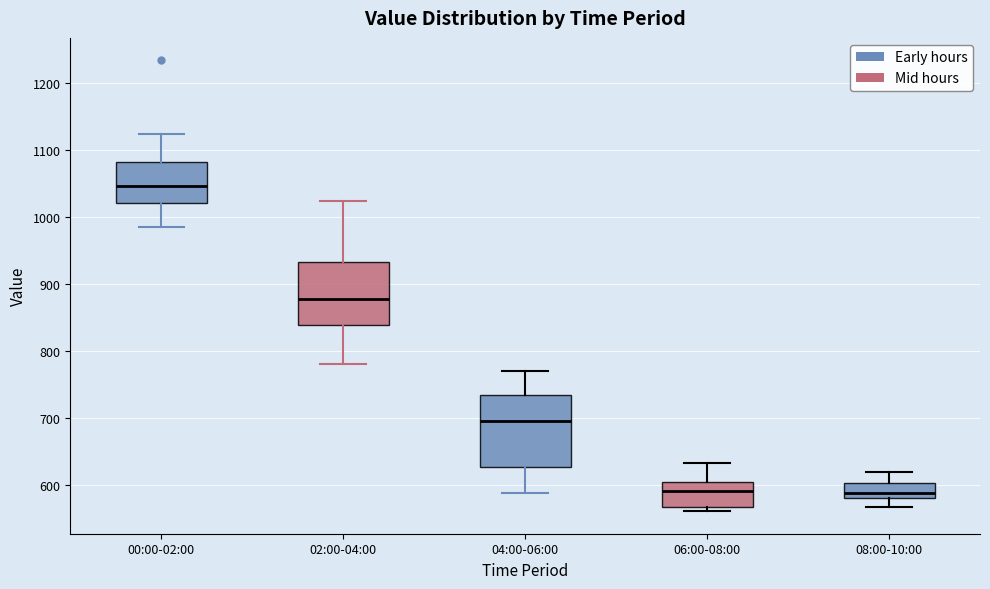

Reading left to right, transcribe this box plot: for each box, give where its median line is, the range the box spans, and where its two whiskers end, as read against the y-axis. The values are not printed on the chart, so give them approximately, as read against the axis.

00:00-02:00: median 1050, box 1020 to 1080, whiskers 980 to 1120
02:00-04:00: median 880, box 840 to 930, whiskers 780 to 1020
04:00-06:00: median 700, box 630 to 740, whiskers 590 to 770
06:00-08:00: median 590, box 570 to 600, whiskers 560 to 630
08:00-10:00: median 590, box 580 to 600, whiskers 570 to 620